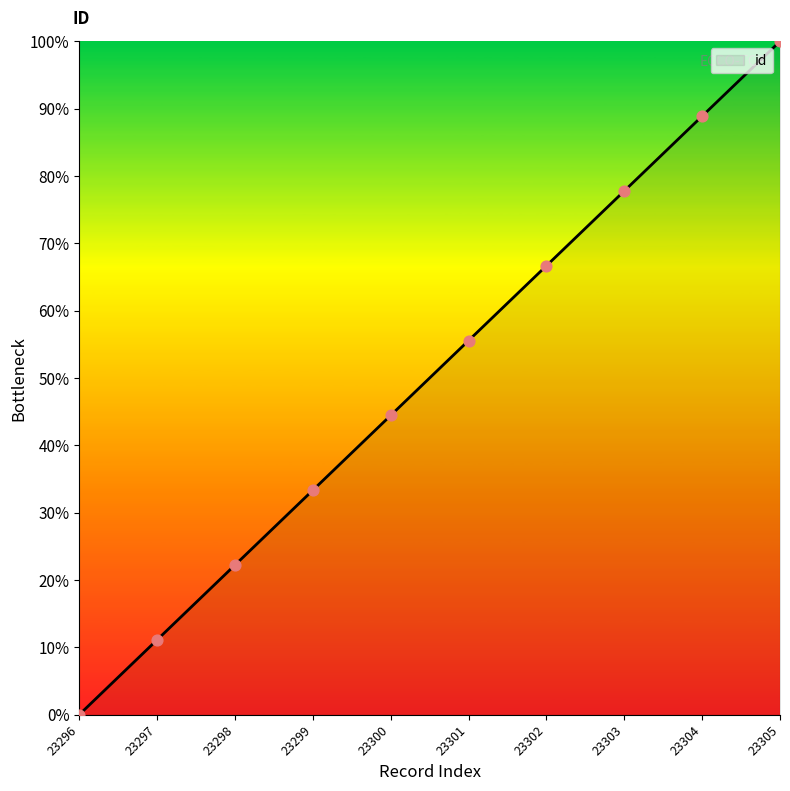

What is the change in value from 23300 to 23301?

+11.1